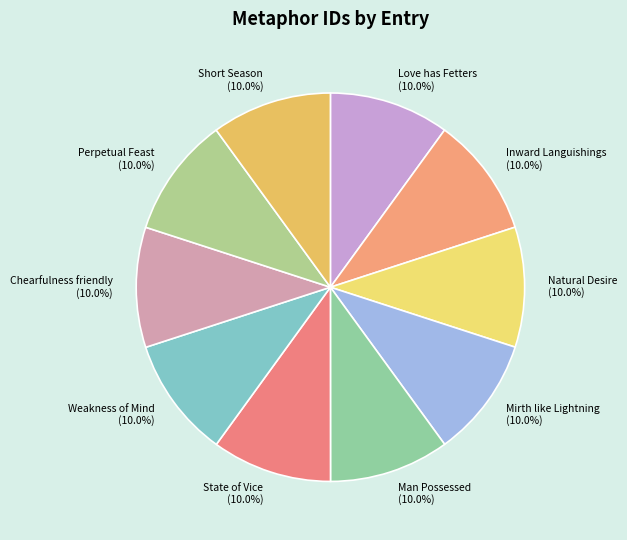

To the nearest percent, what percentage of the pie is Weakness of Mind?

10%